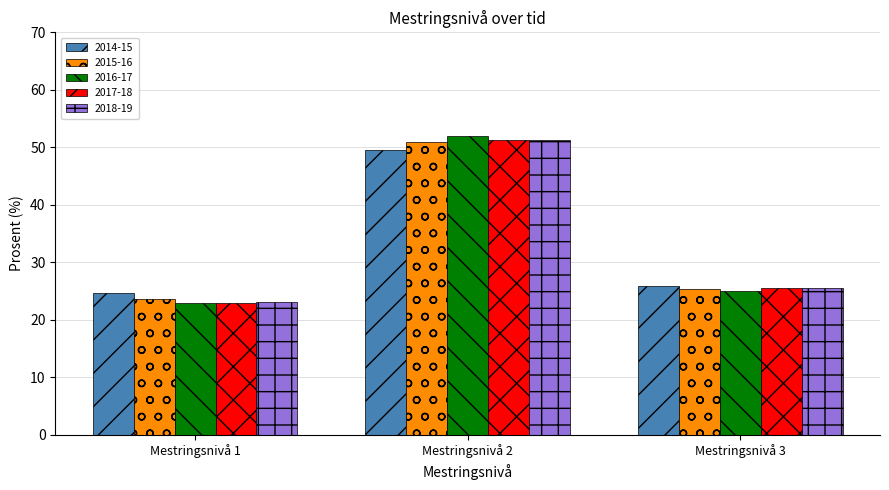

Which label corresponds to the largest value in the chart?

Mestringsnivå 2